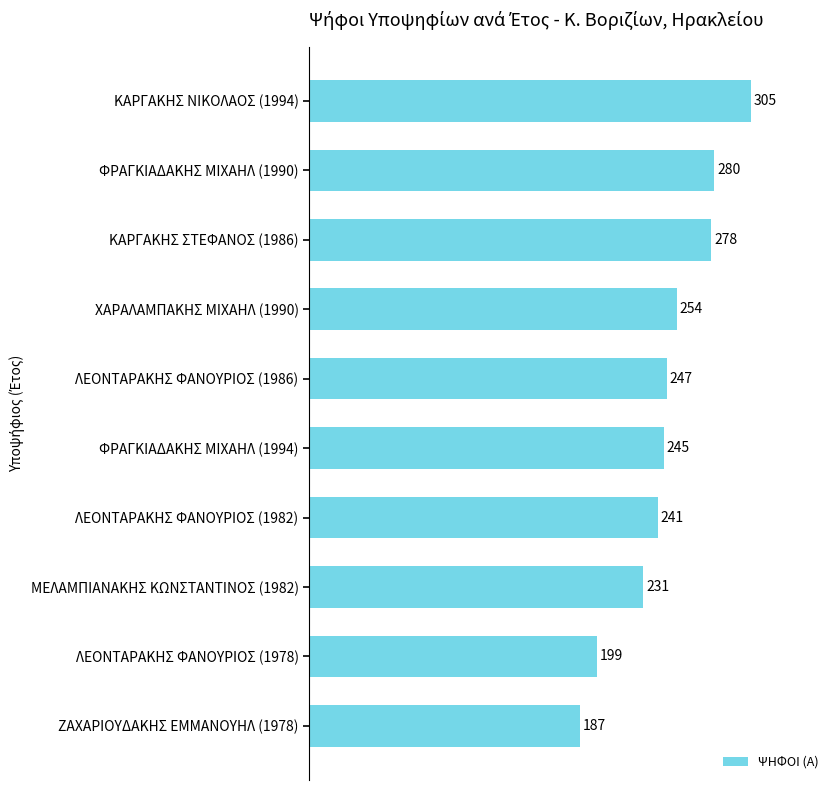

Are the bars grouped side by side (vs. stacked)?

No